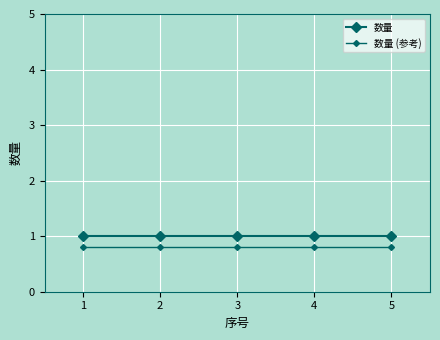

Which has a higher value, 3 or 2?

3